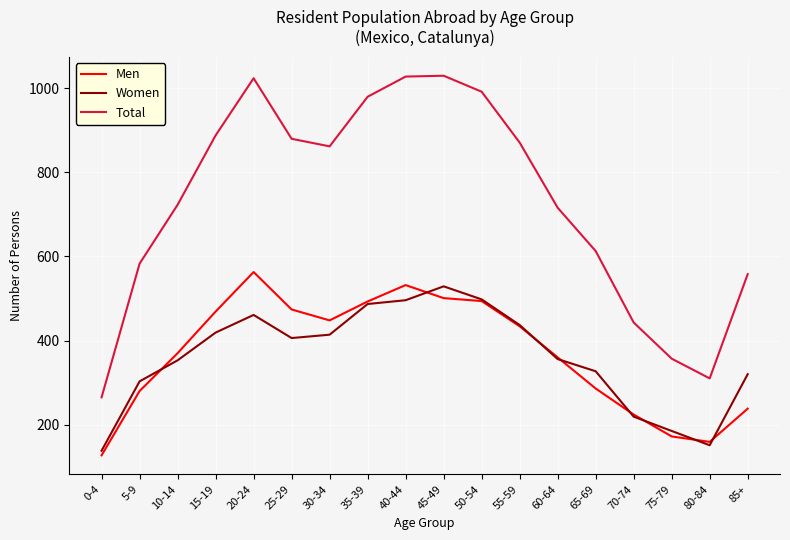

How many lines are shown in the chart?

3